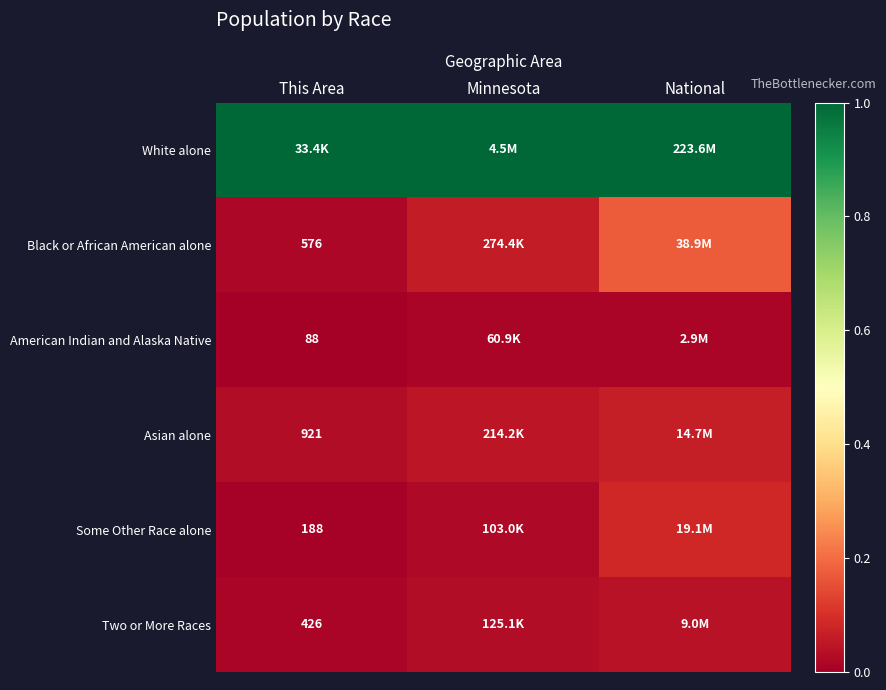

Rank the series by their maximum value, from highest to lowest.

White alone, Black or African American alone, Some Other Race alone, Asian alone, Two or More Races, American Indian and Alaska Native